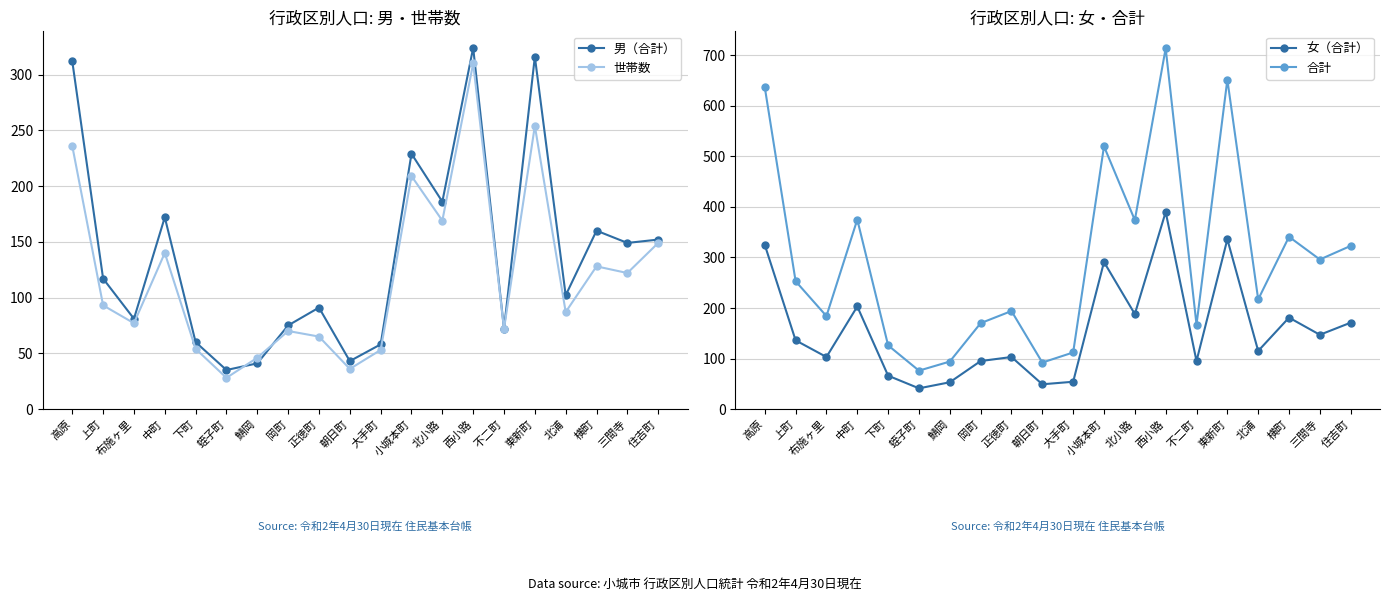

Reading left to right, transcribe all the data shown in this chart.

男（合計）: 312	117	81	172	60	35	41	75	91	43	58	229	186	324	72	316	102	160	149	152
世帯数: 236	93	77	140	54	28	46	70	65	36	53	209	169	310	72	254	87	128	122	149
女（合計）: 325	136	103	203	66	41	53	95	103	49	54	291	188	390	95	336	115	181	147	171
合計: 637	253	184	375	126	76	94	170	194	92	112	520	374	714	167	652	217	341	296	323